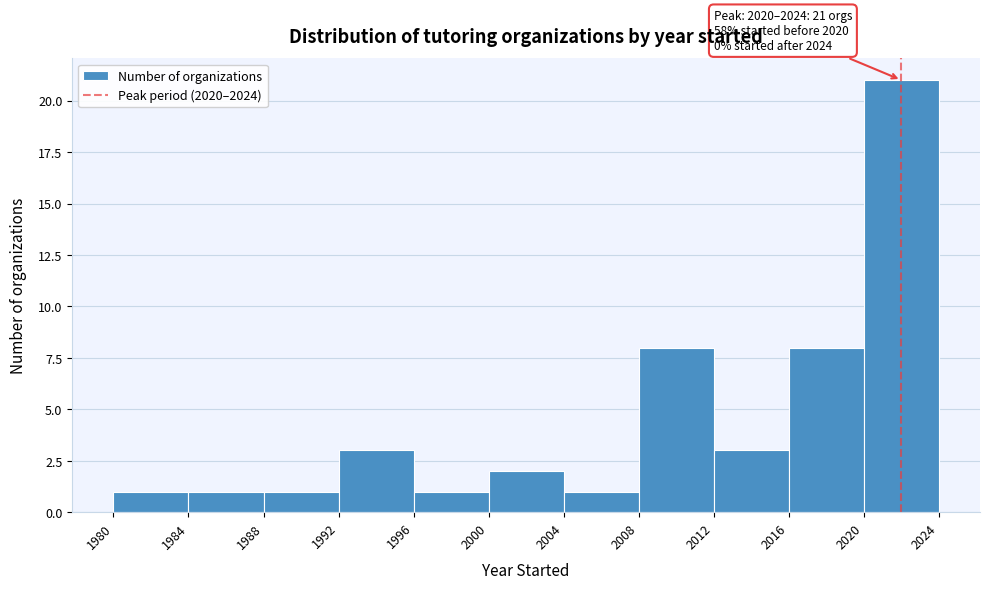

Which range on the x-axis has the tallest bar?

2020 to 2024